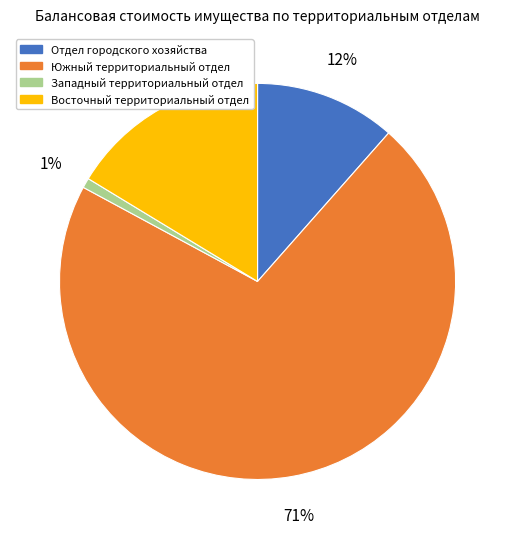

Rank the categories by value from lowest to highest.

Западный территориальный отдел, Отдел городского хозяйства, Восточный территориальный отдел, Южный территориальный отдел